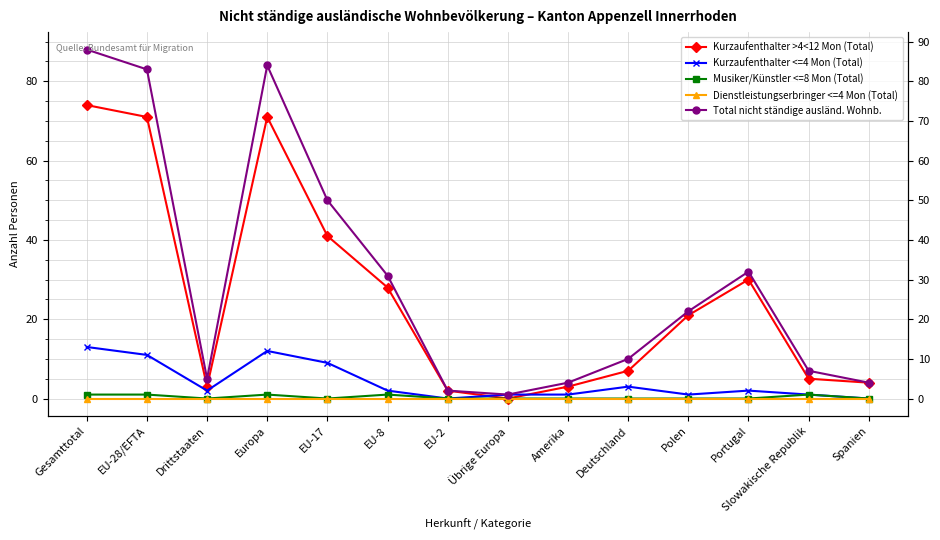

List the labels in order of Dienstleistungserbringer <=4 Mon (Total) value, smallest first.

Gesamttotal, EU-28/EFTA, Drittstaaten, Europa, EU-17, EU-8, EU-2, Übrige Europa, Amerika, Deutschland, Polen, Portugal, Slowakische Republik, Spanien